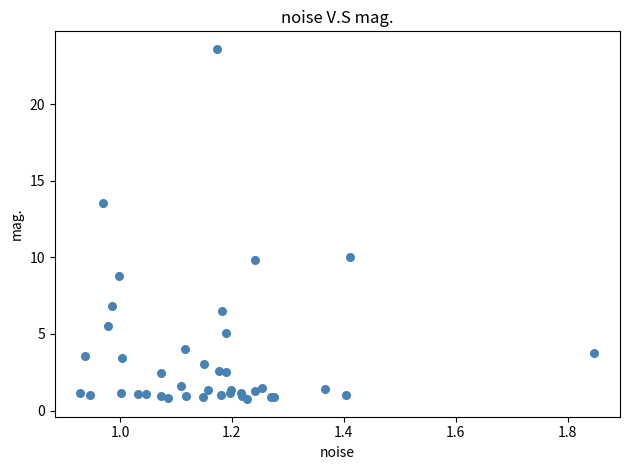

What Y value in the scatter plot is closest to 12?

13.5